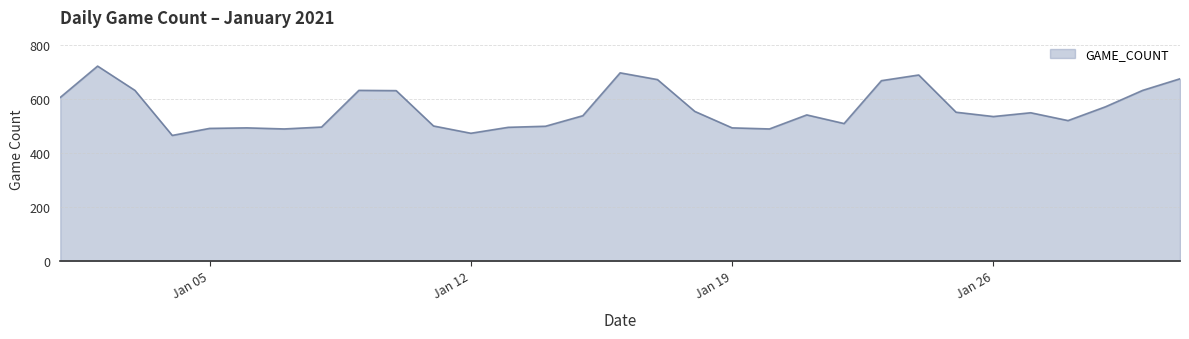

What is the difference between the maximum and second lowest values?

249